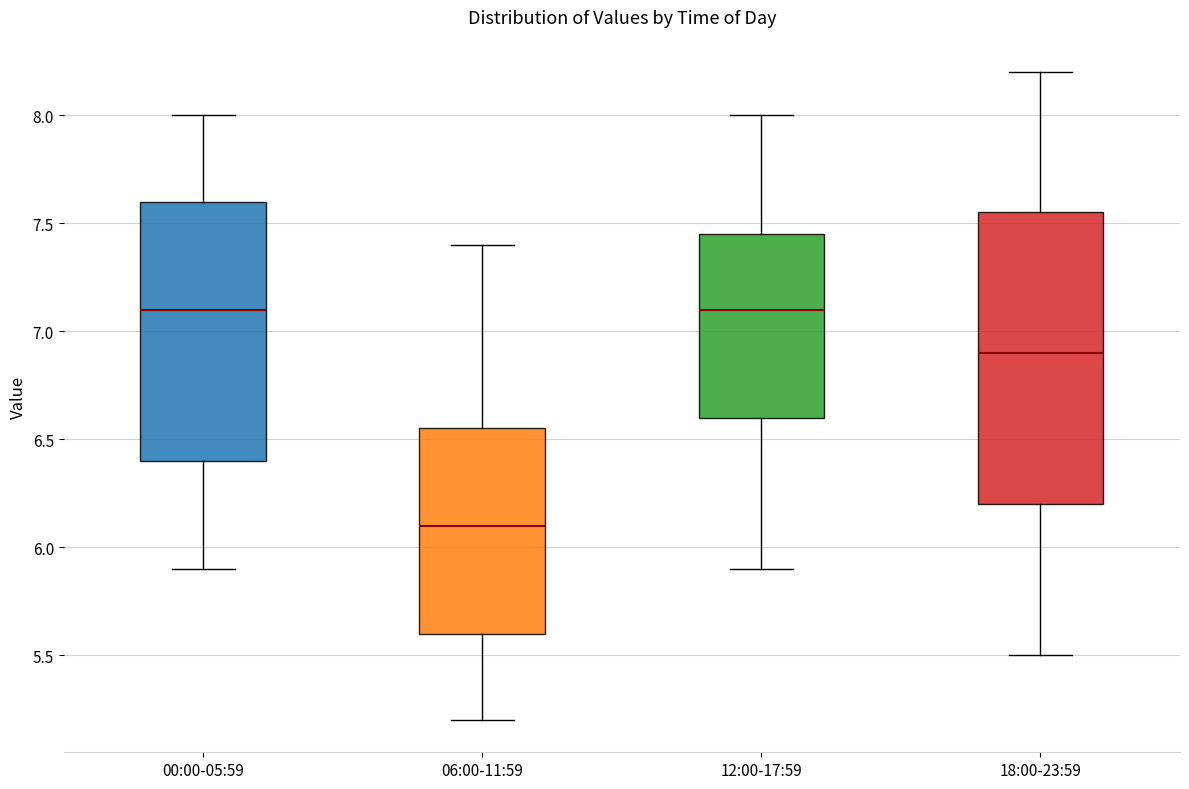

Which box has the lowest median line?

06:00-11:59